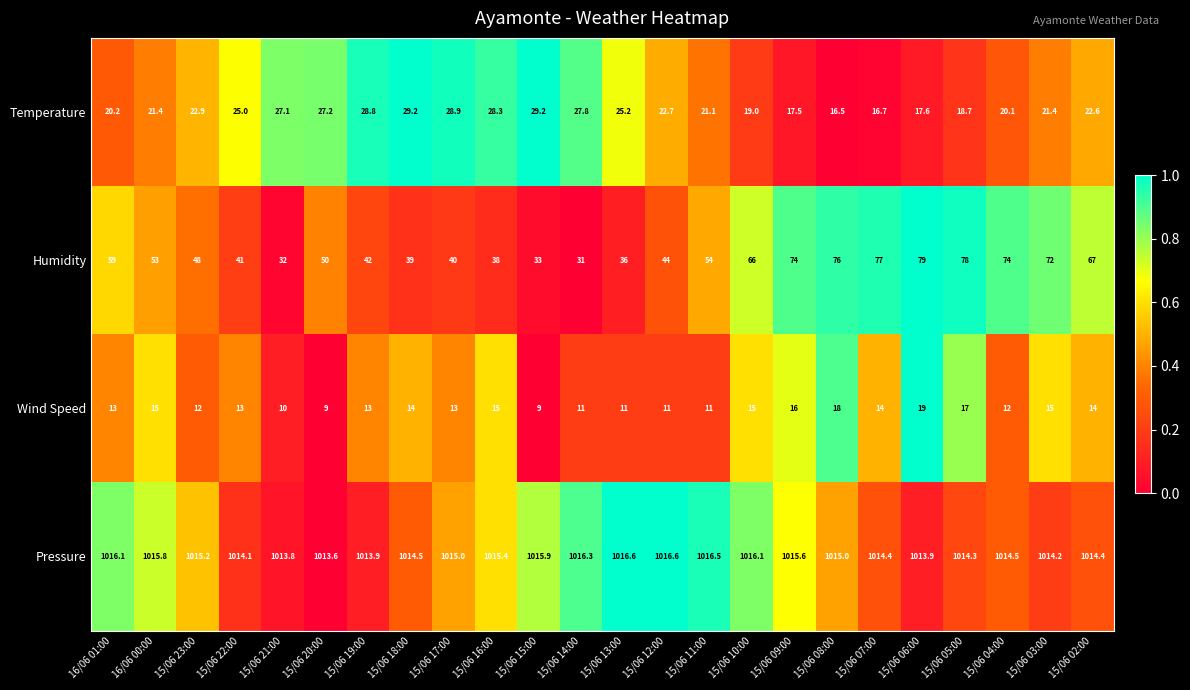

List the series in order of their peak value, lowest first.

Wind Speed, Temperature, Humidity, Pressure